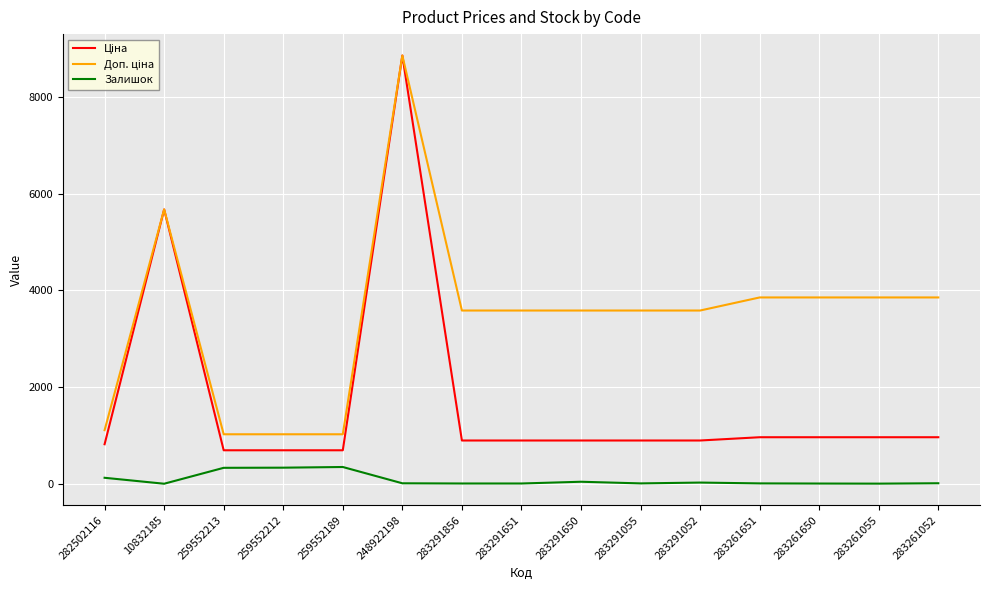

True or false: Залишок has a value of 26.0 at 283291052.

True